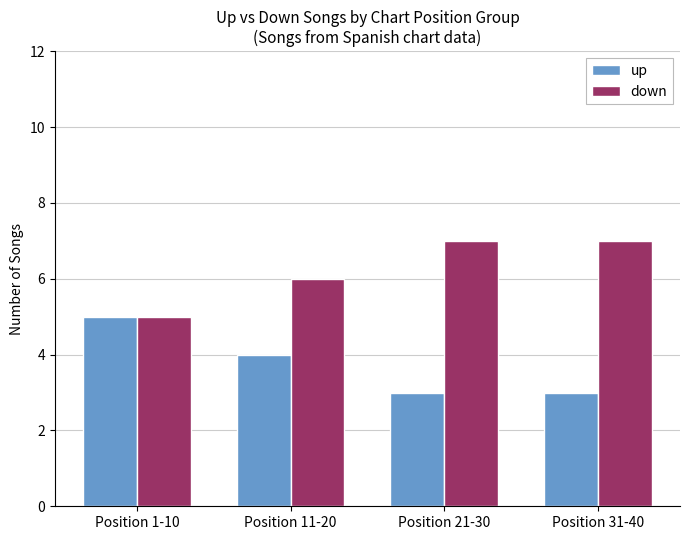

What is the difference between the second highest and minimum values in the down series?

2